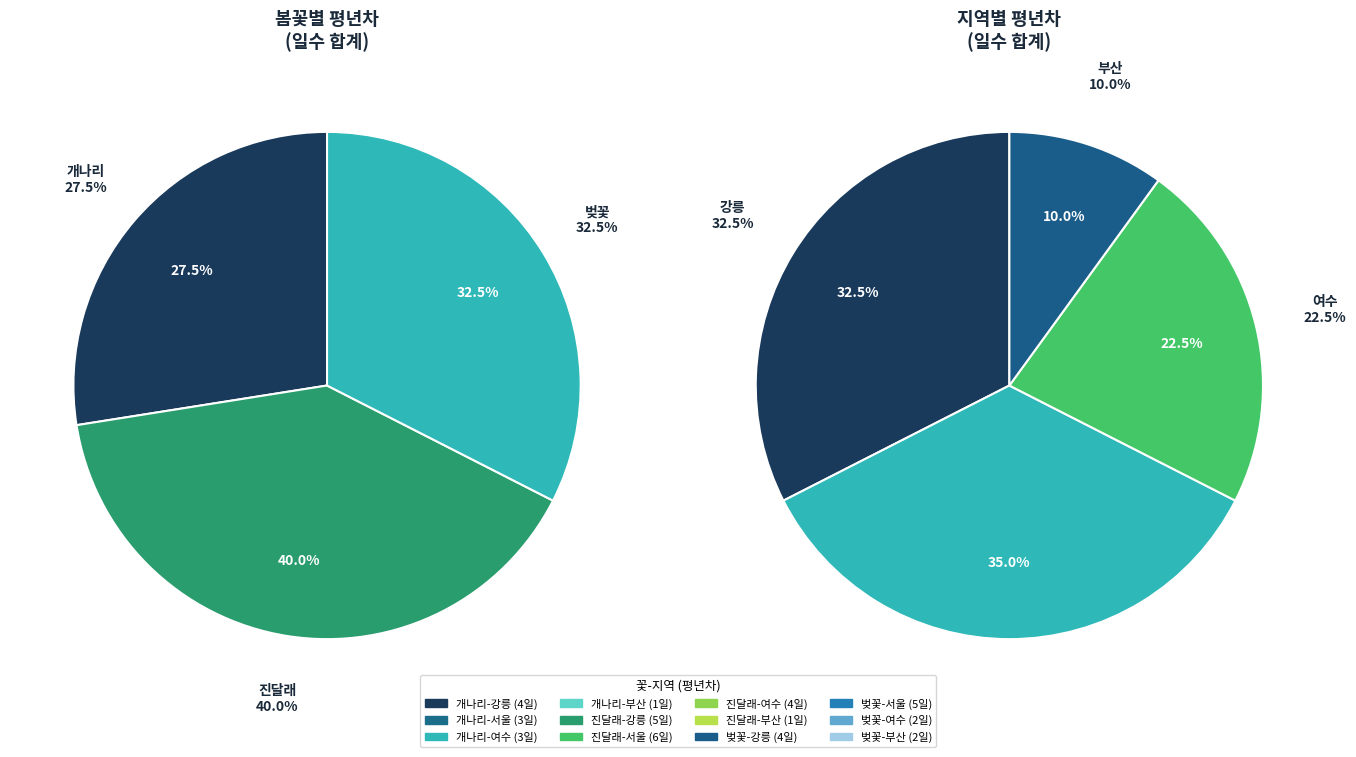

To the nearest percent, what percentage of the pie is 개나리-부산?

2%